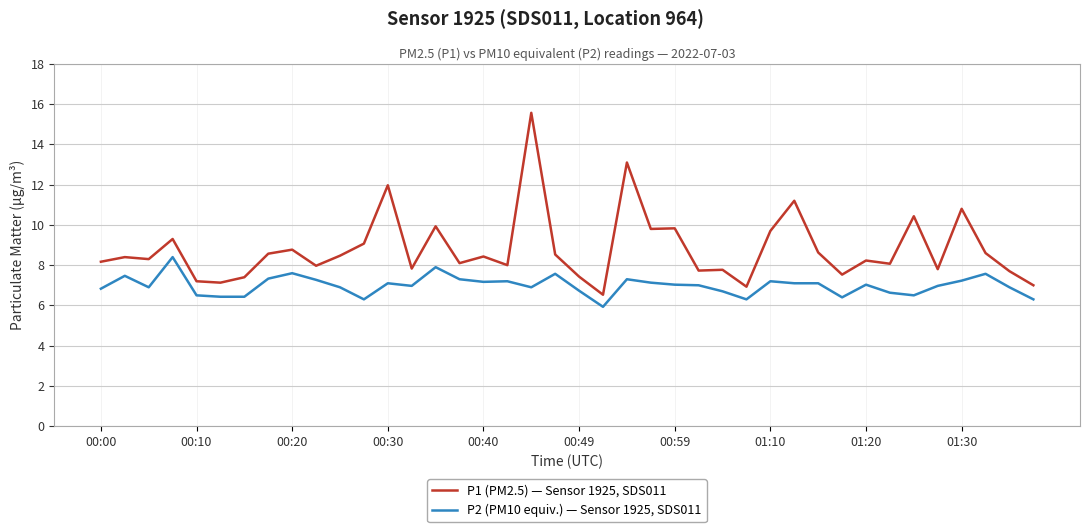

What is the minimum value for P1 (PM2.5) — Sensor 1925, SDS011?

6.5